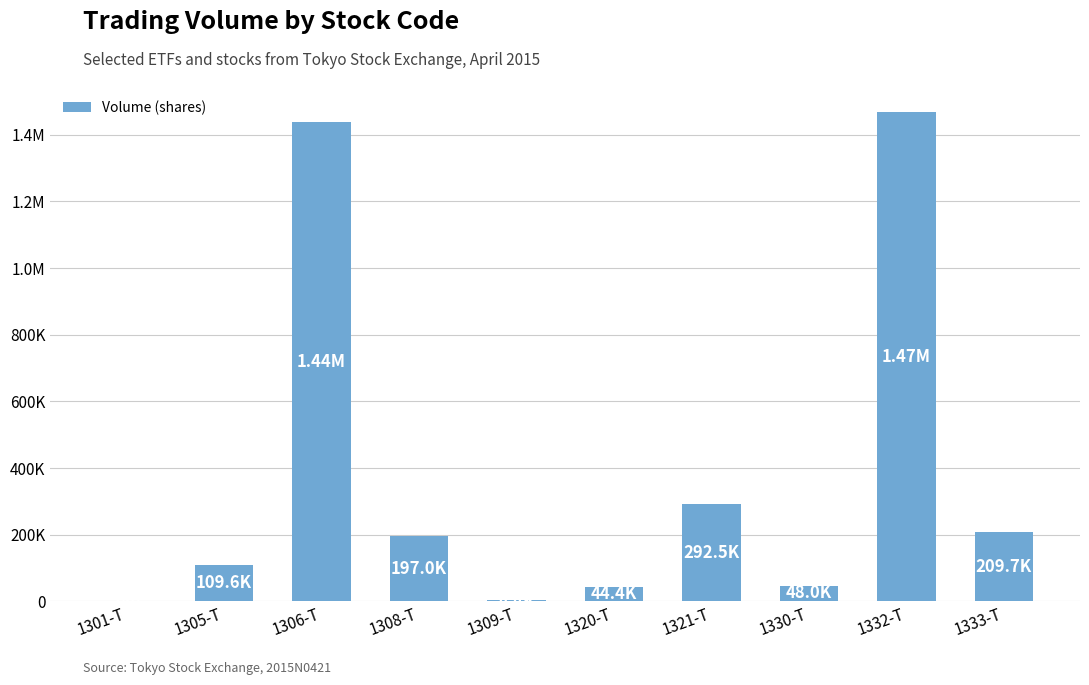

What is the minimum value shown in the chart?

280